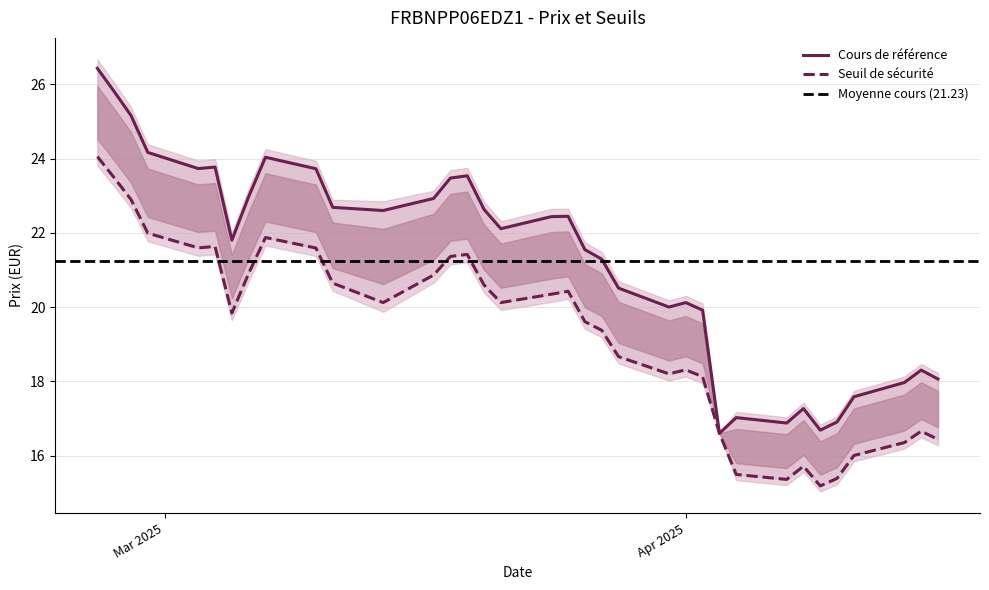

At 2025-03-19, list the series in order from largest to smallest.

Cours de reference, Seuil de securite